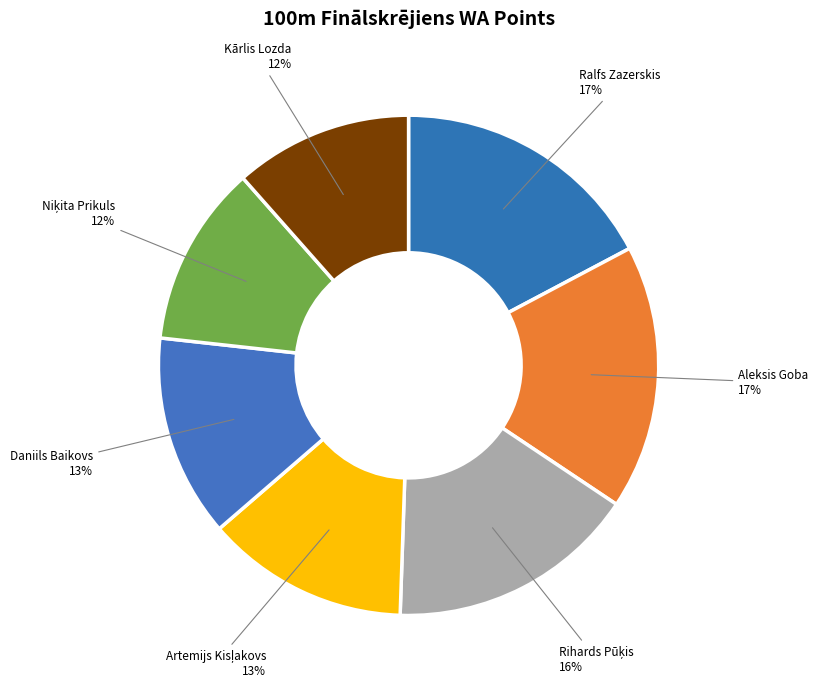

Rank the categories by value from lowest to highest.

Kārlis Lozda, Niķita Prikuls, Daniils Baikovs, Artemijs Kisļakovs, Rihards Pūķis, Aleksis Goba, Ralfs Zazerskis